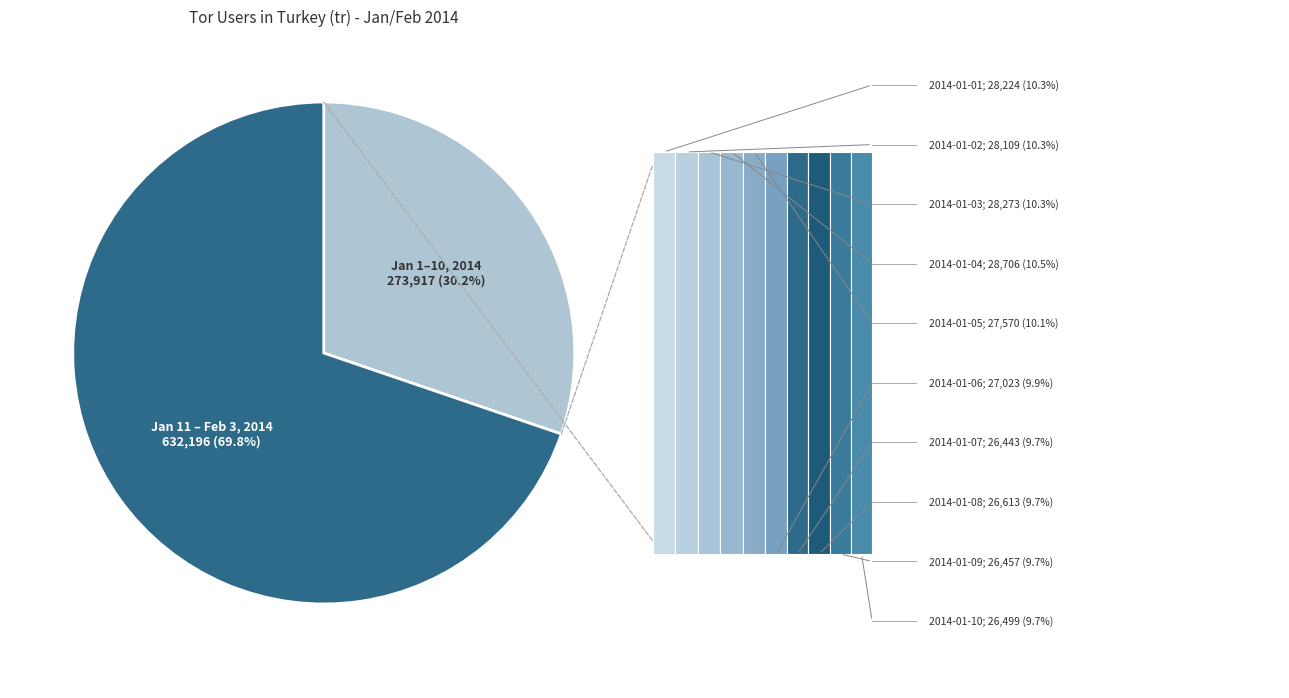

Is there any slice that represents more than half of the pie?

Yes